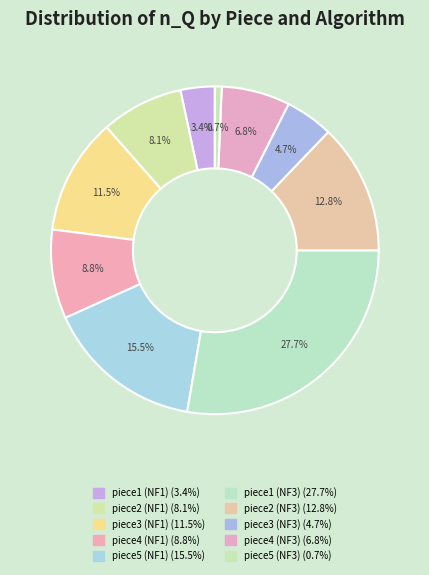

To the nearest percent, what percentage of the pie is piece5 (NF1)?

16%